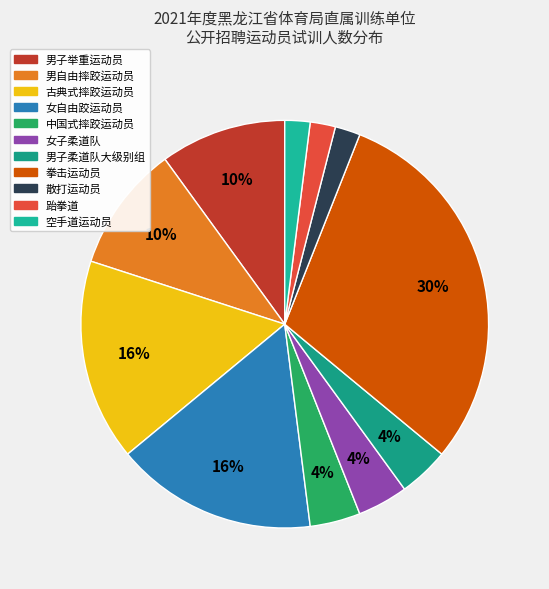

How many slices are in this pie chart?

11